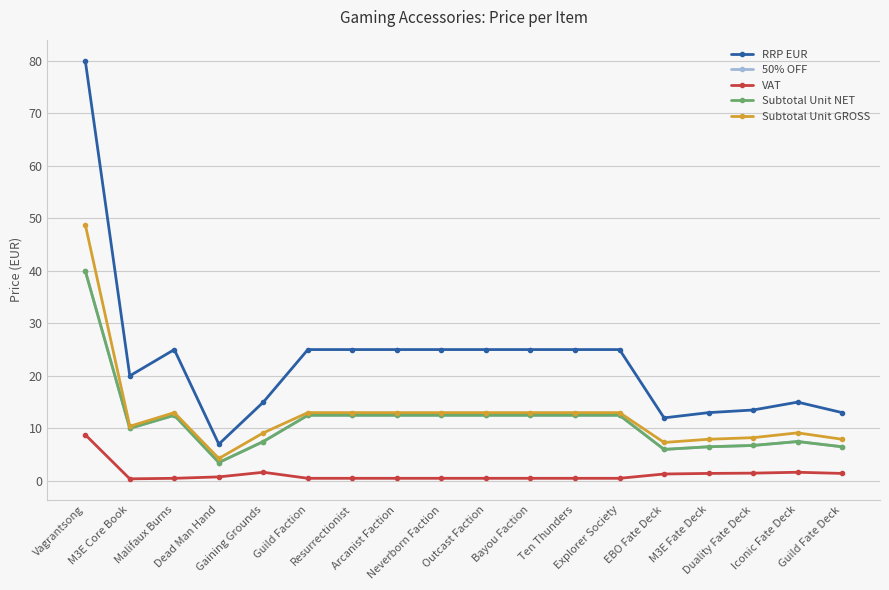

The 50% OFF series shows 12.5 at Explorer Society. True or false?

True